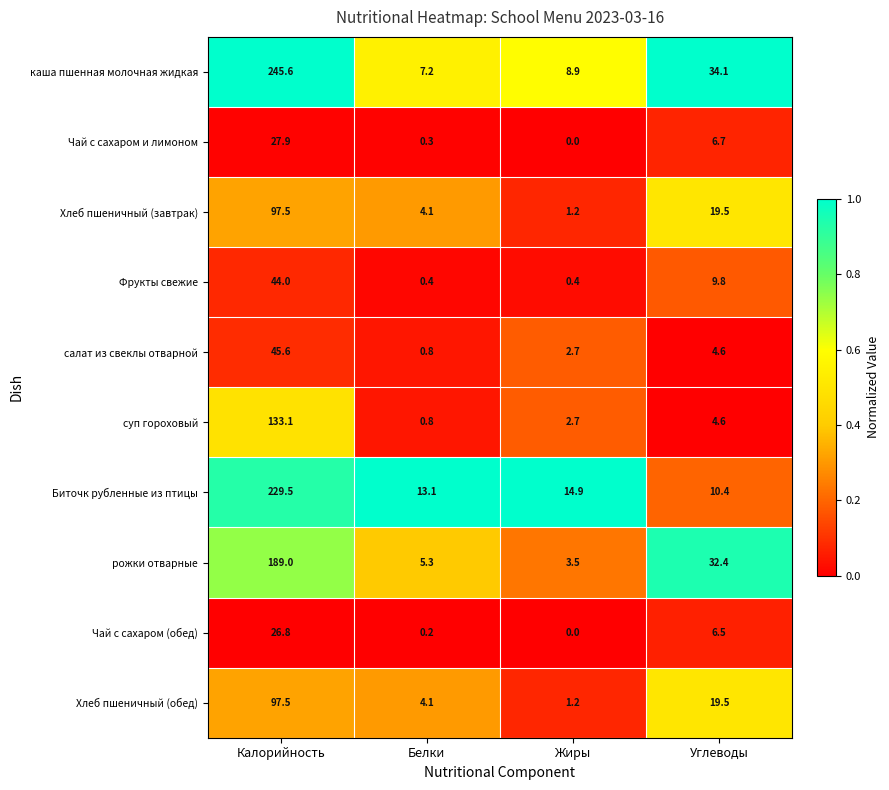

Rank the categories by салат из свеклы отварной value from lowest to highest.

Белки, Жиры, Углеводы, Калорийность